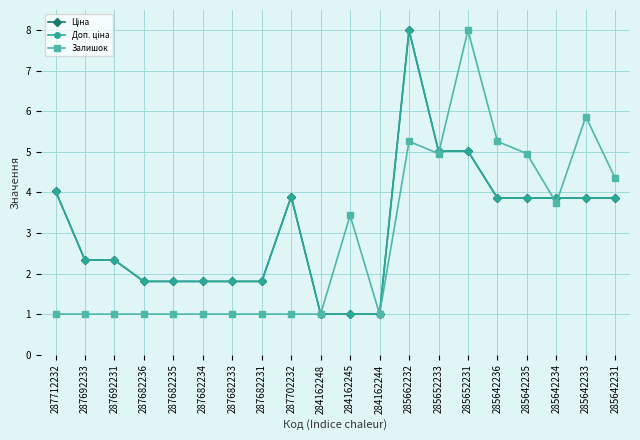

What is the minimum value shown in the chart?

1.0